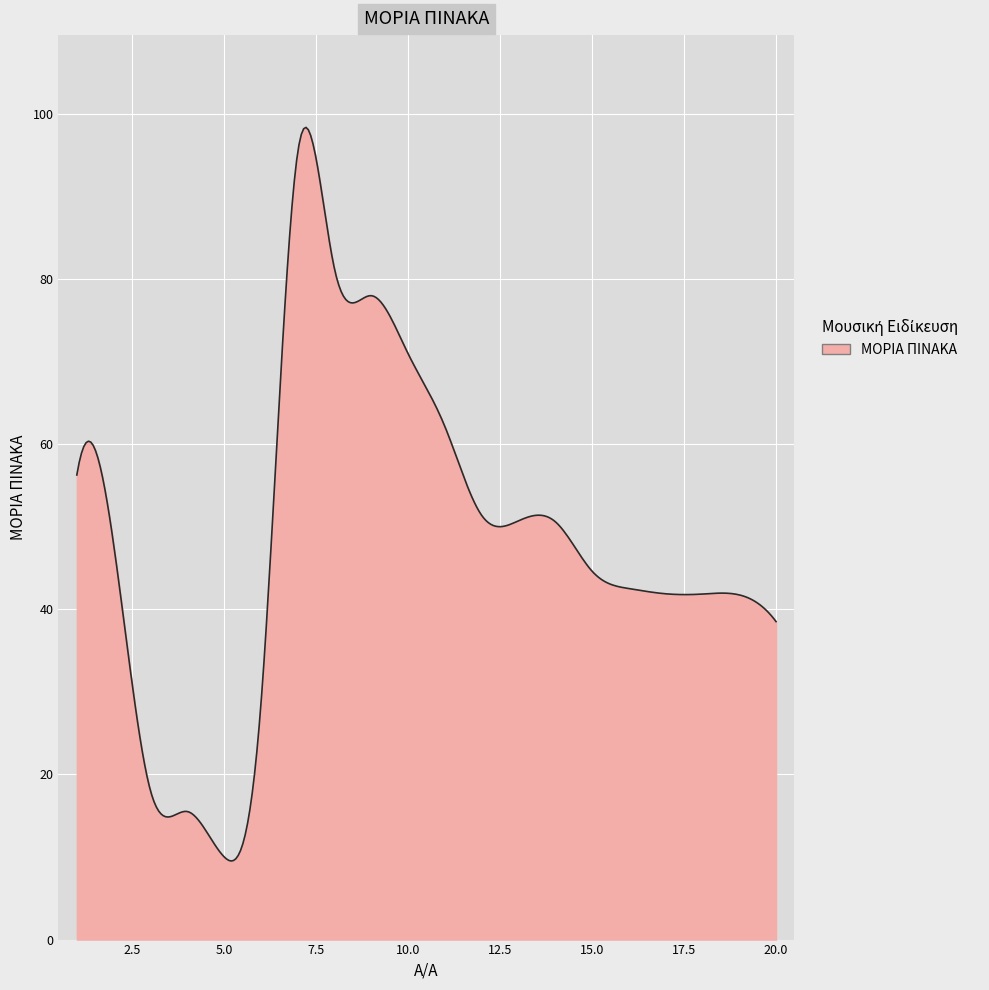

What is the minimum value shown in the chart?

9.5